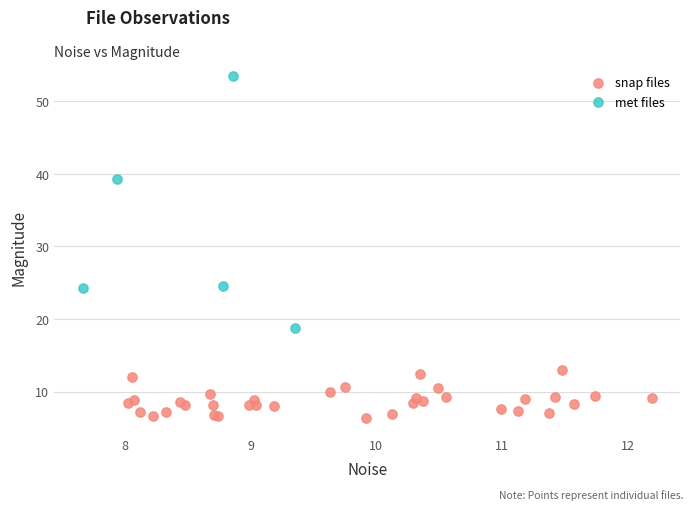

Which series reaches the maximum Y coordinate?

met files